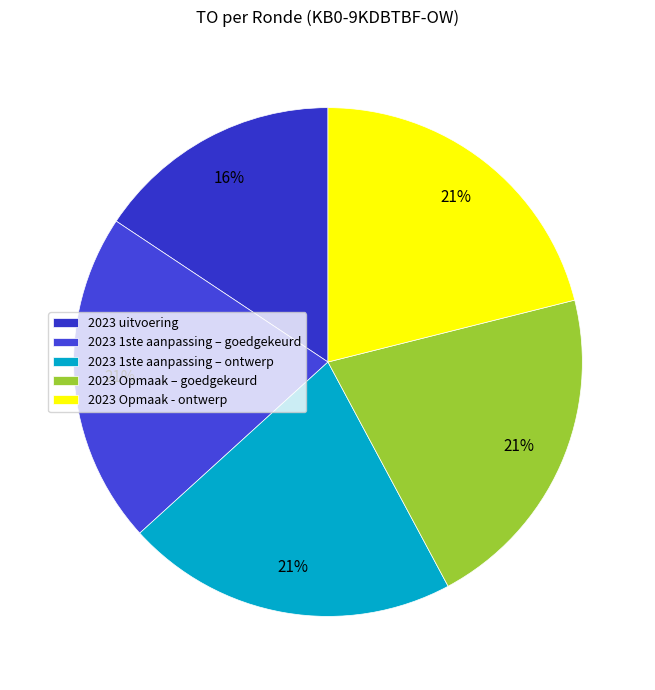

Which slice is the smallest?

2023 uitvoering